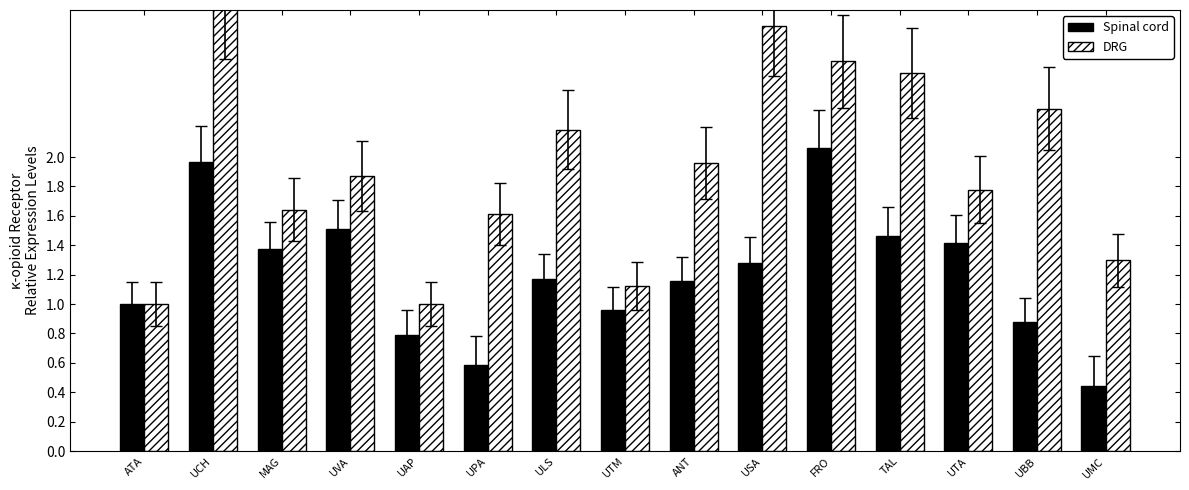

Which series has the largest range (max minus min)?

DRG